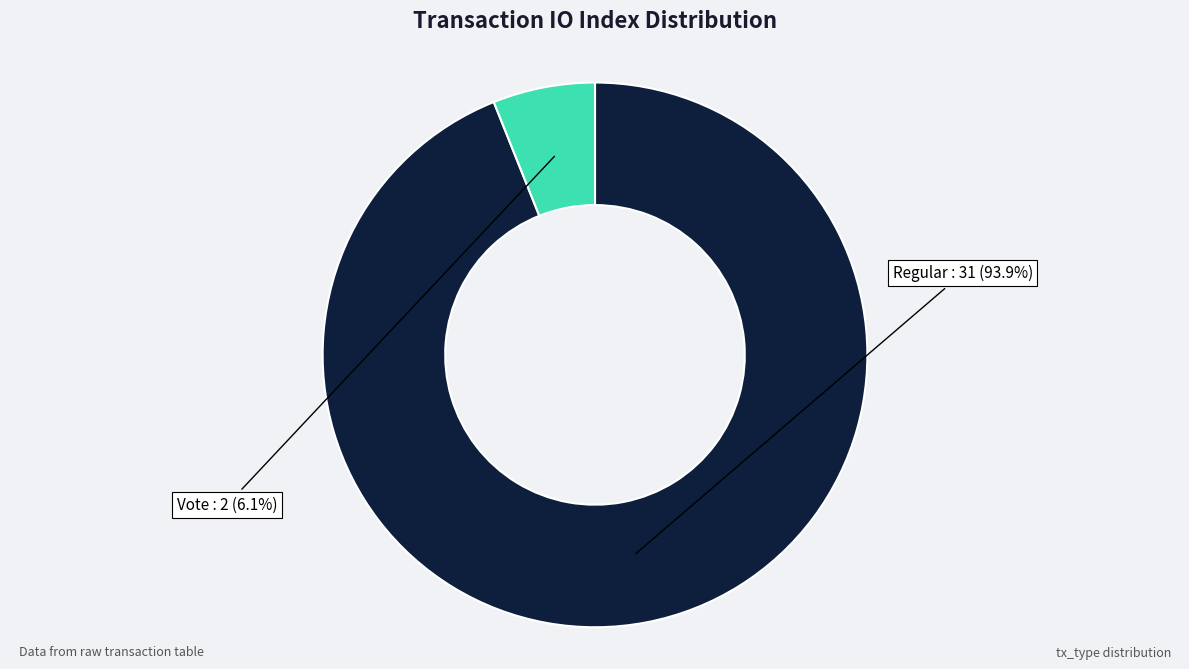

To the nearest percent, what is the average slice percentage?

50%